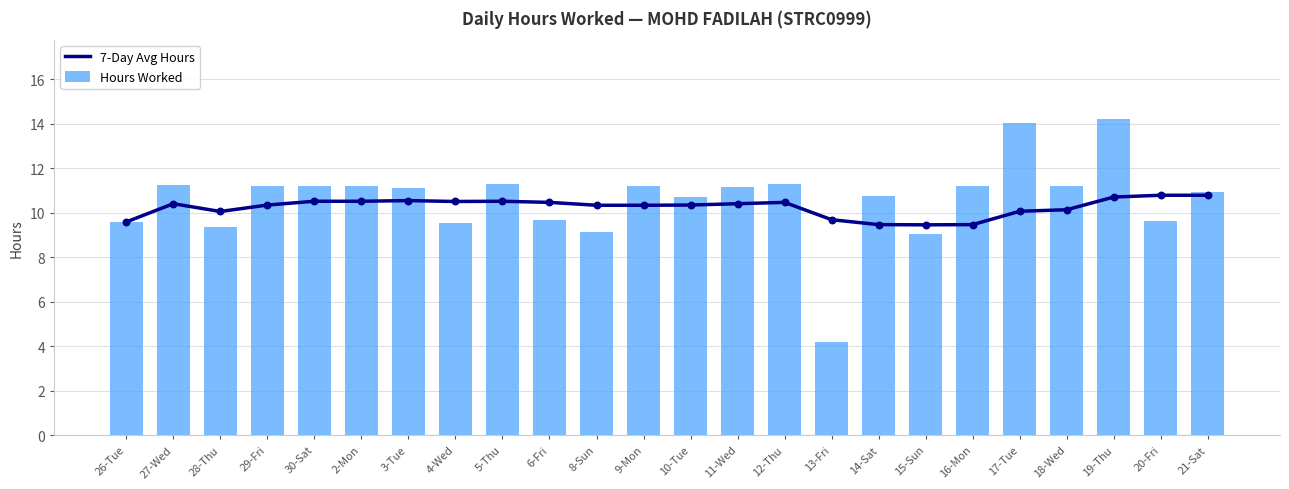

Which series has the largest total across all categories?

Hours Worked